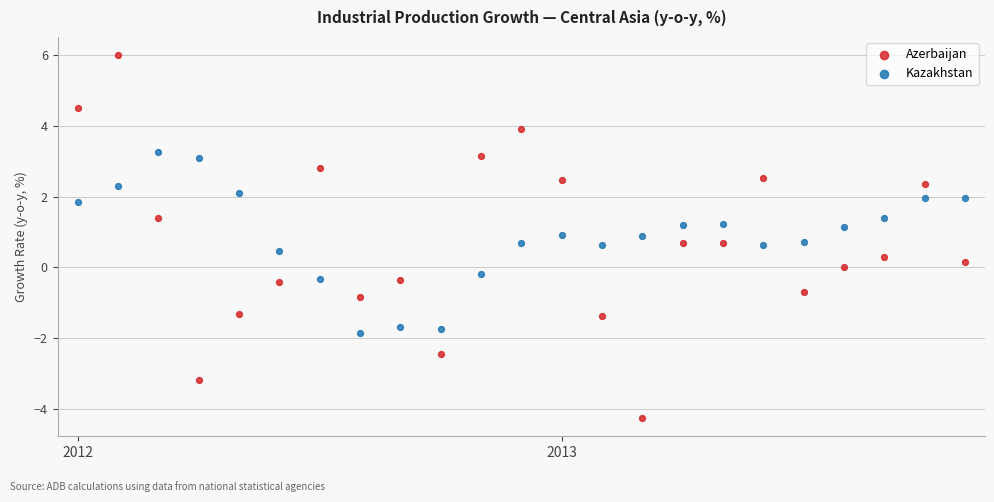

Across all data points, what is the range of Y values (max minus min)?

10.3